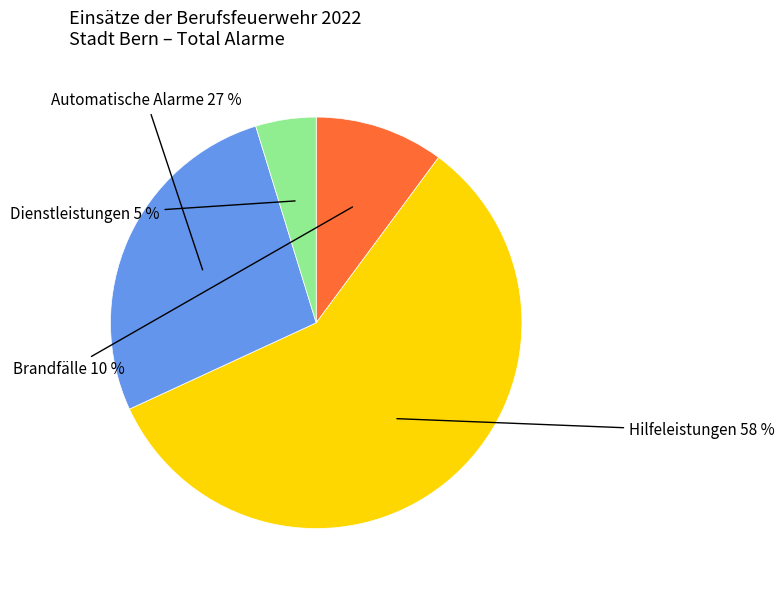

What percentage is the Automatische Alarme slice, to the nearest percent?

27%